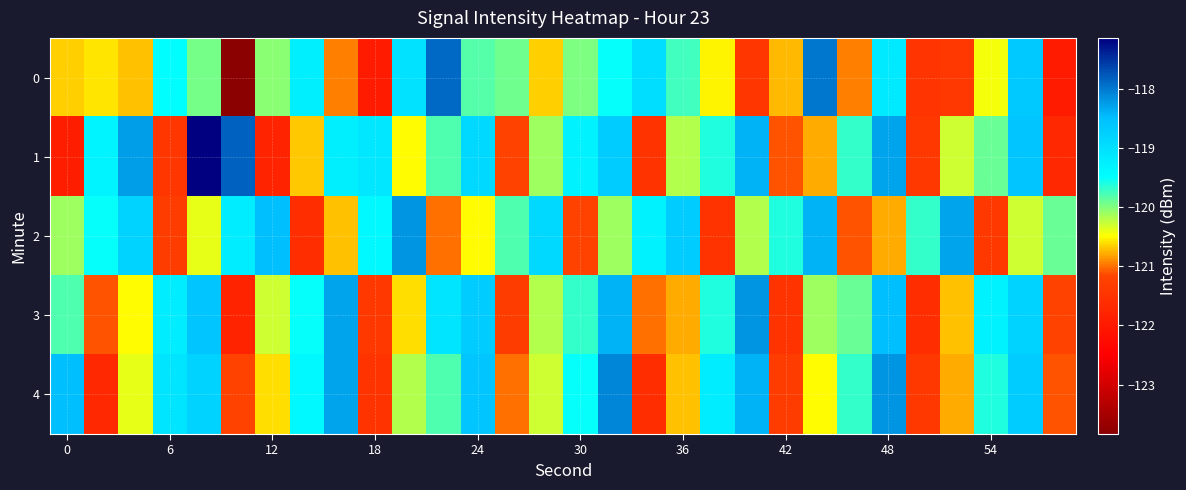

At how many categories does at least one series exceed -118?

4